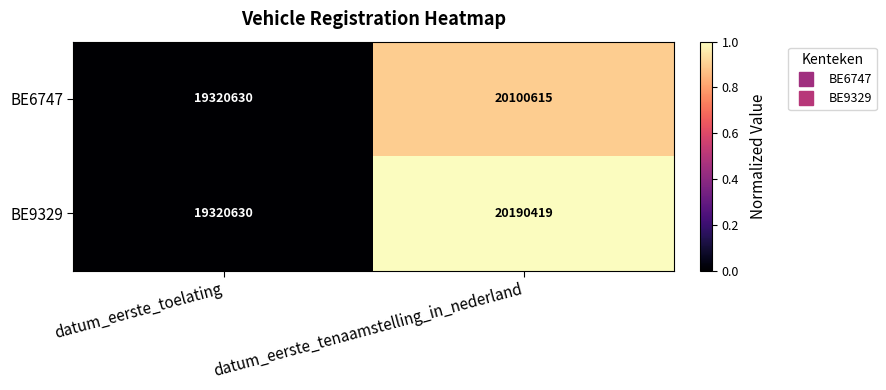

Rank the series by their average value, from highest to lowest.

BE9329, BE6747